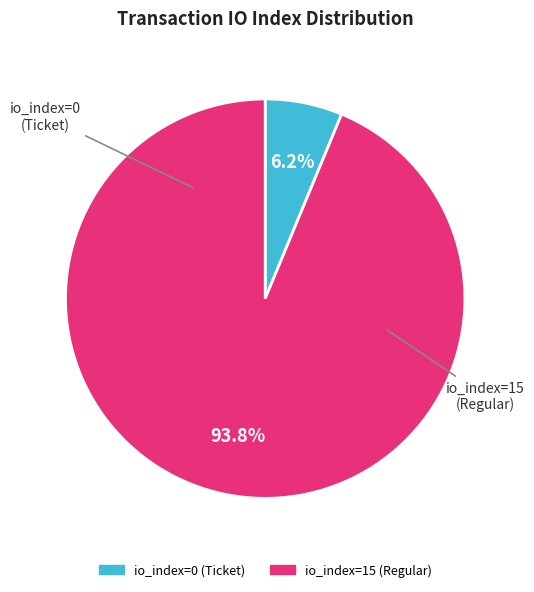

To the nearest percent, what percentage of the pie is io_index=15 (Regular)?

94%